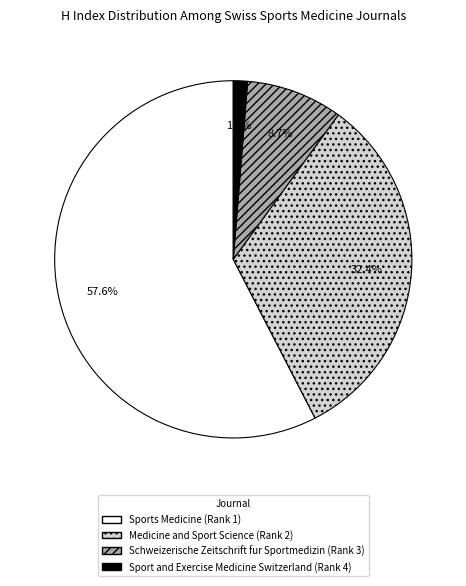

Which has a higher value, Schweizerische Zeitschrift fur Sportmedizin (Rank 3) or Sports Medicine (Rank 1)?

Sports Medicine (Rank 1)